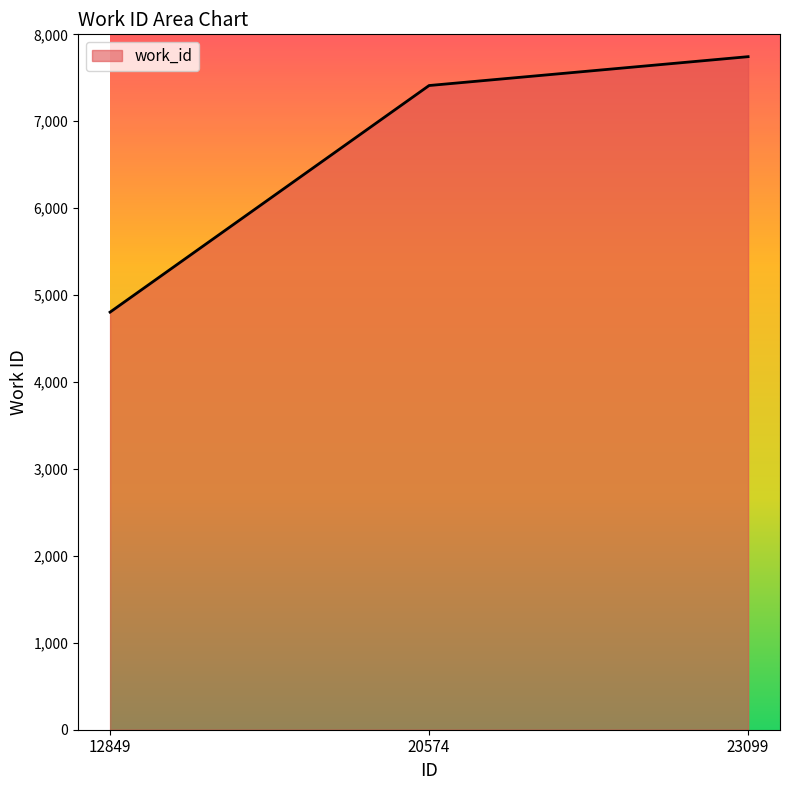

What is the approximate value at 12849?

4804